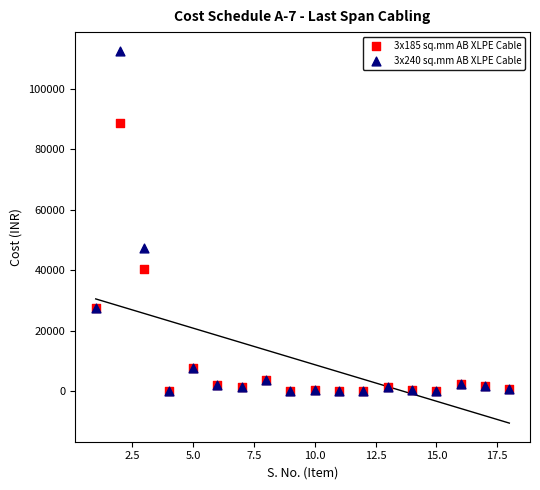

Across all series, what Y value is closest to 56325?

47304.2